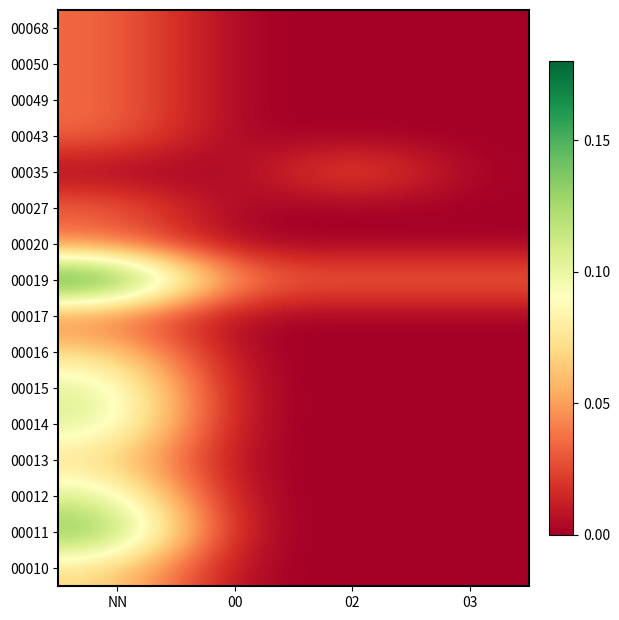

Which has a higher value, 00 or NN?

NN